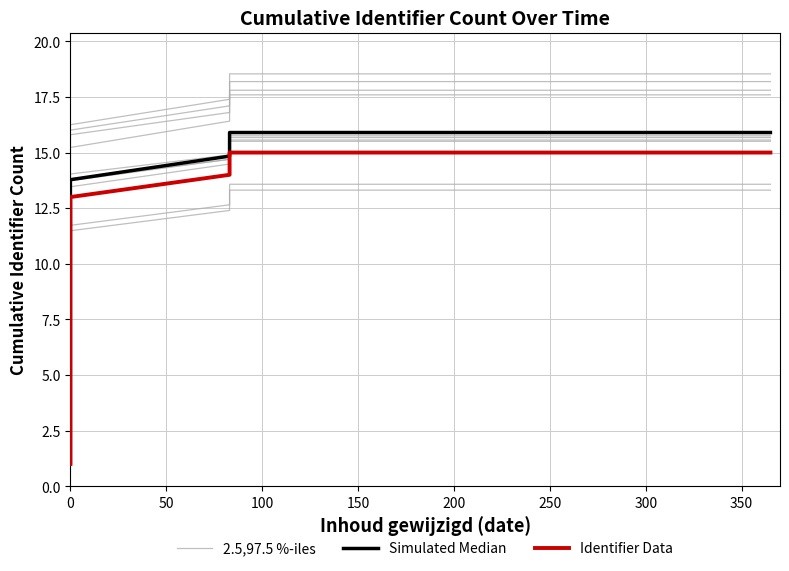

How many distinct data groups are displayed?

3